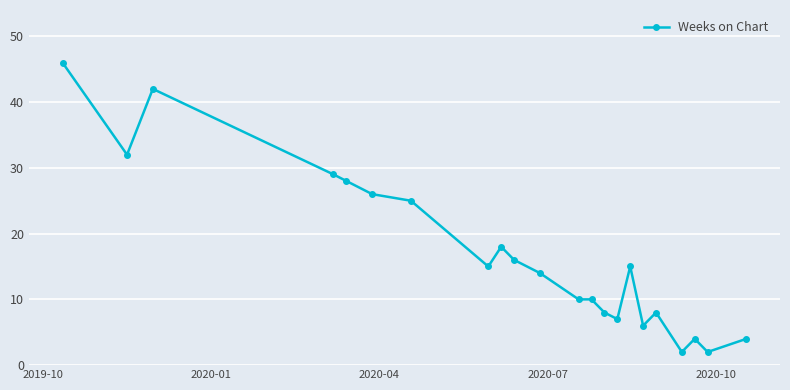

True or false: the data has more than 2 interior local peaks.

True